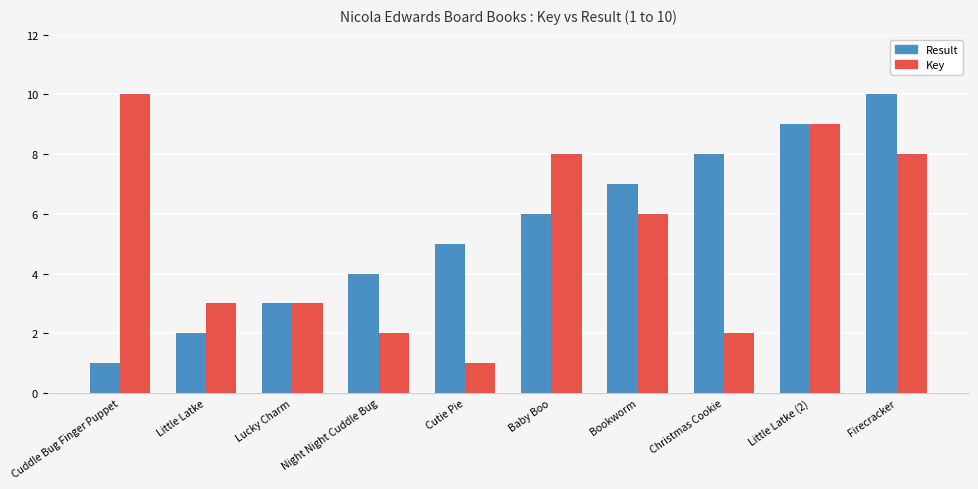

Are the bars horizontal?

No